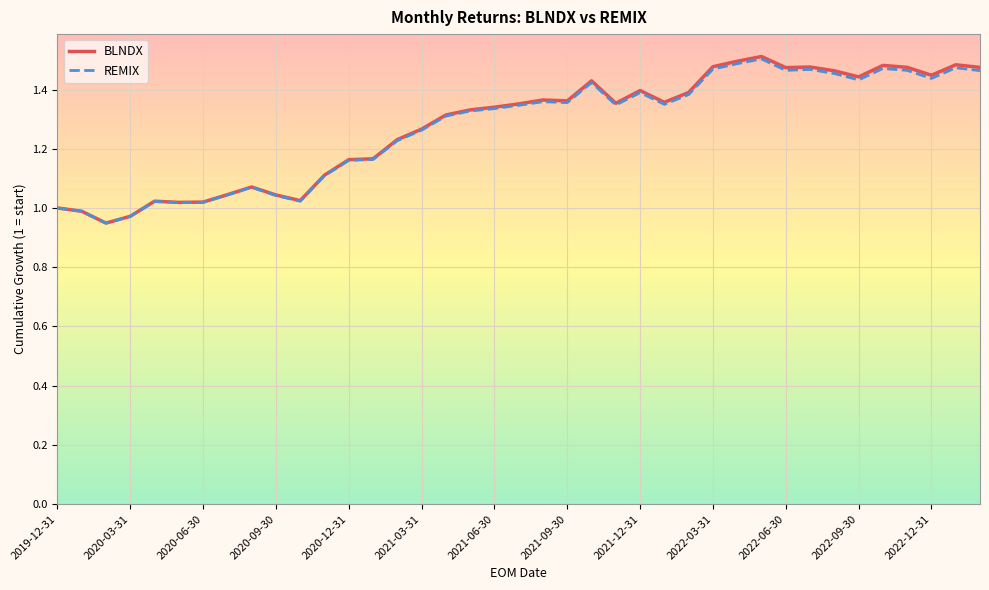

Which series has the largest range (max minus min)?

BLNDX